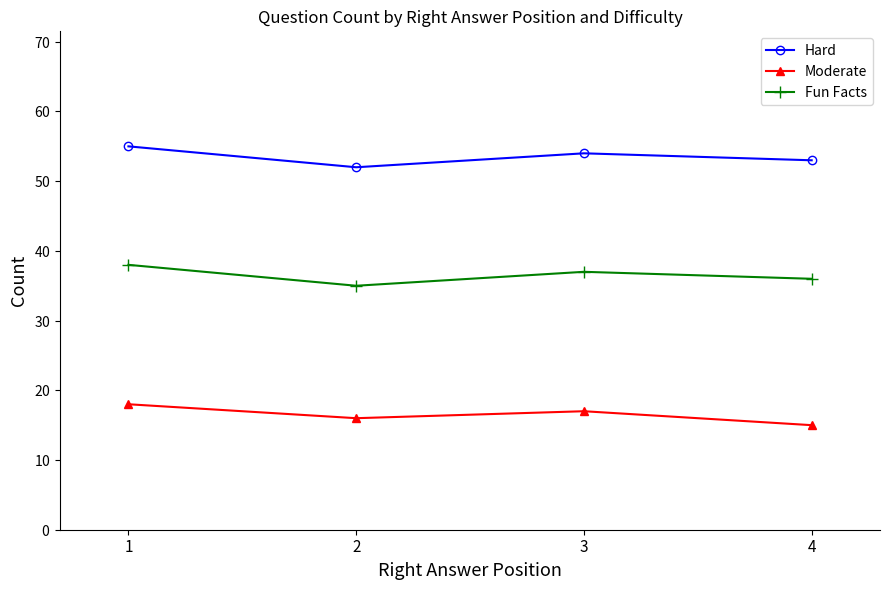

Which series has the largest range (max minus min)?

Hard